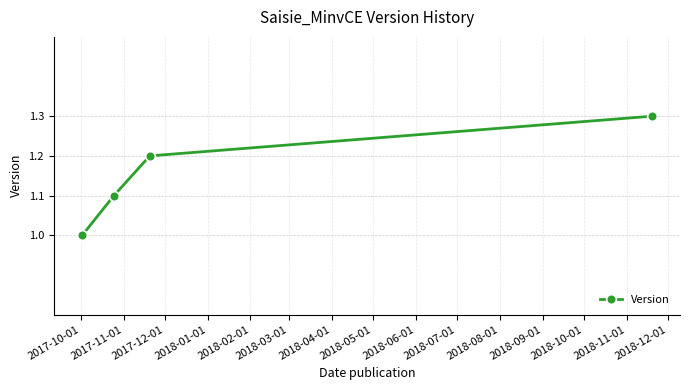

What is the value of the 4th point from the left?

1.3